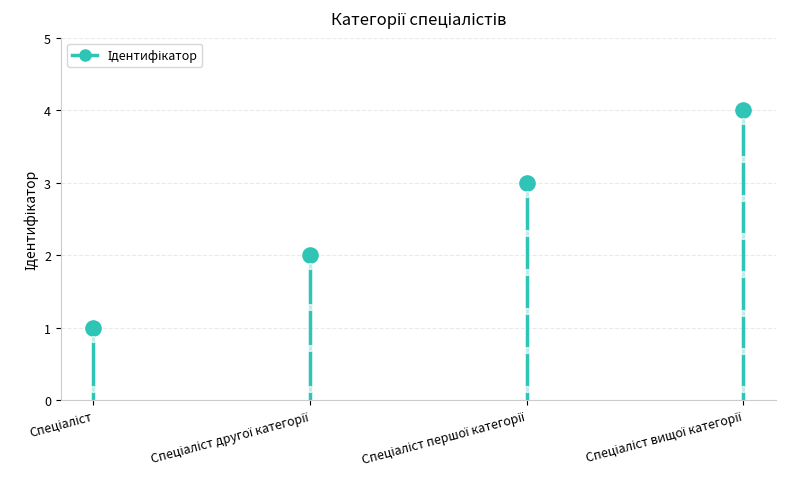

What is the change in value from Спеціаліст to Спеціаліст першої категорії?

+2